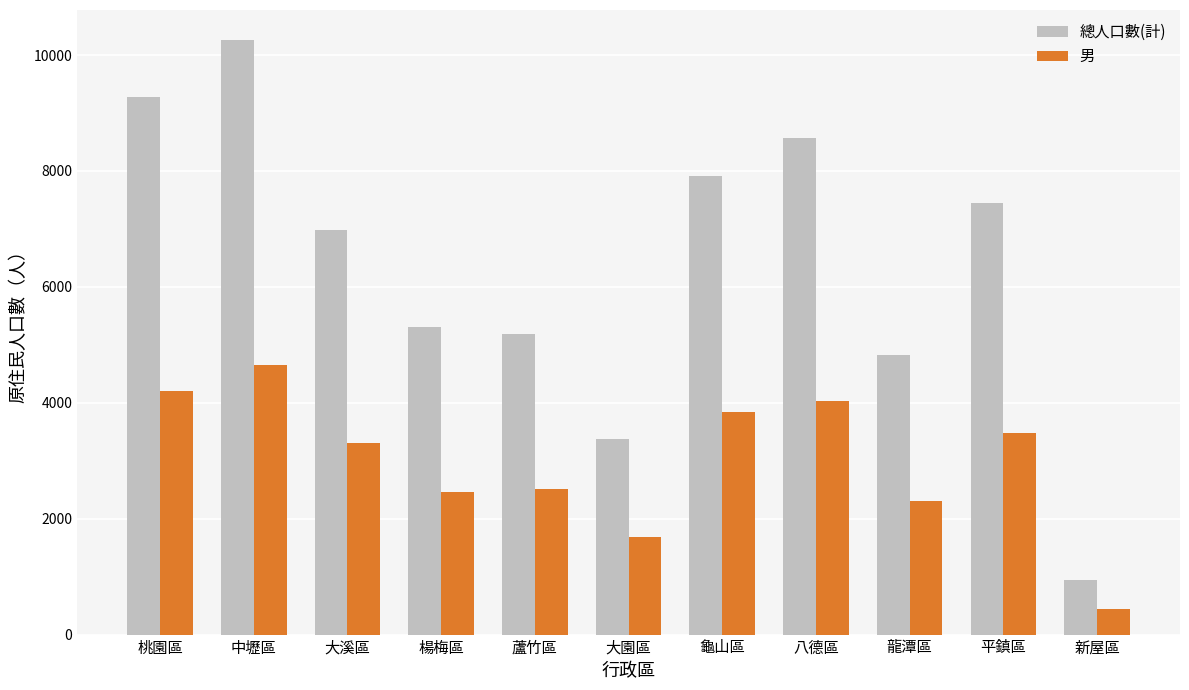

The 男 series shows 3710 at 龍潭區. True or false?

False